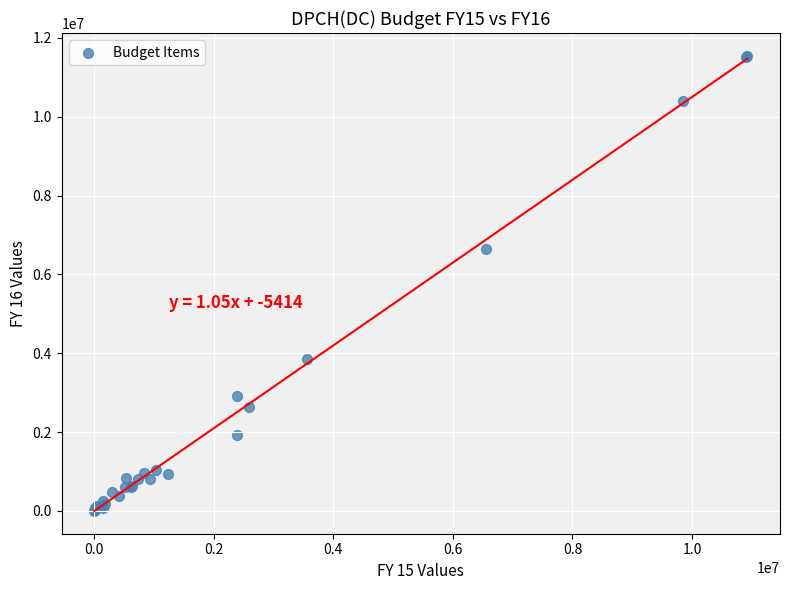

What Y value in the scatter plot is closest to 5773048?

6637770.0